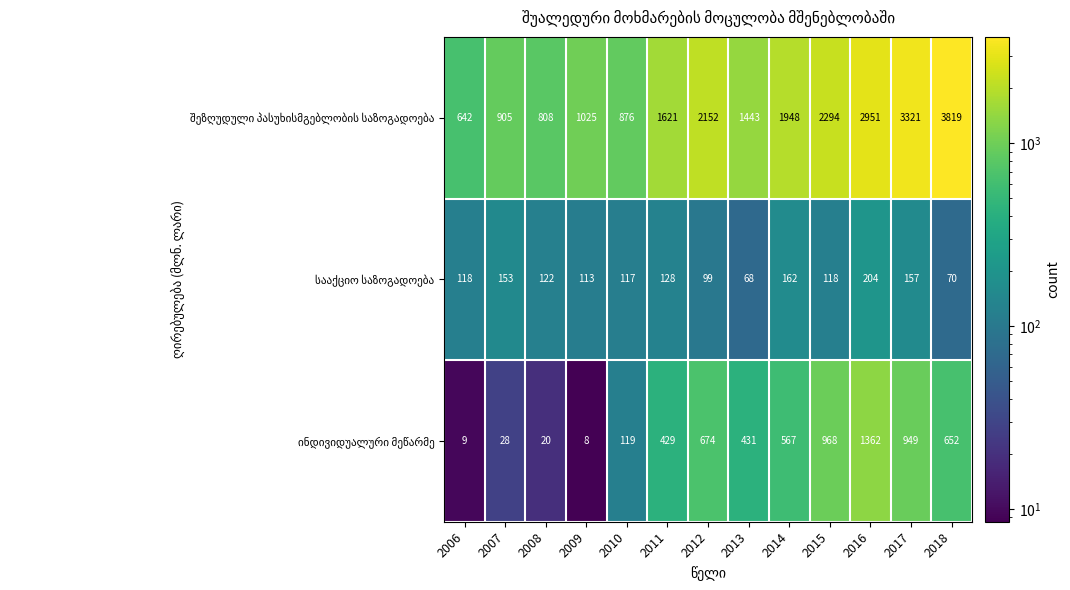

At which category does the chart reach its minimum across all series?

2009